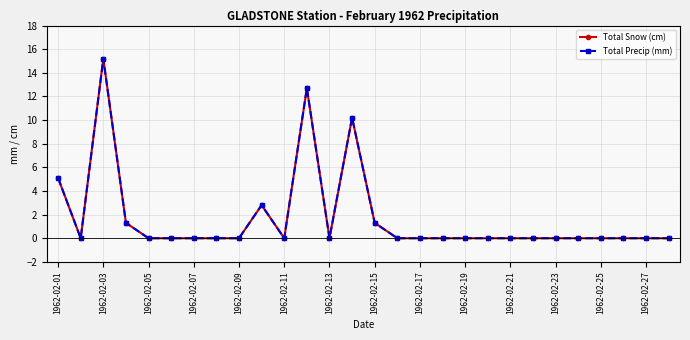

Where is Total Snow (cm) nearest to the value 7?

1962-02-01